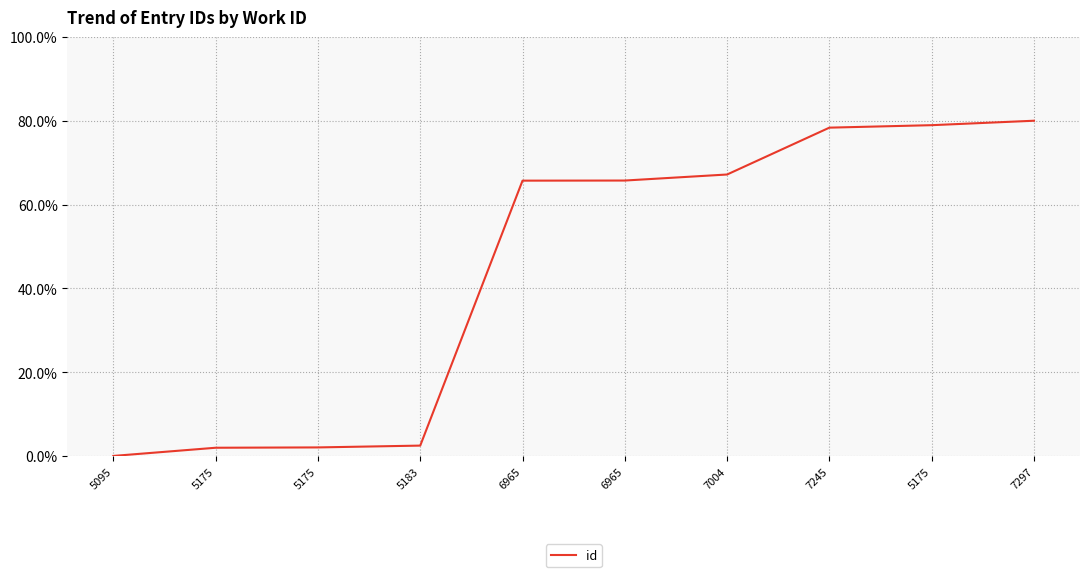

Which category has the highest value across all series?

7297